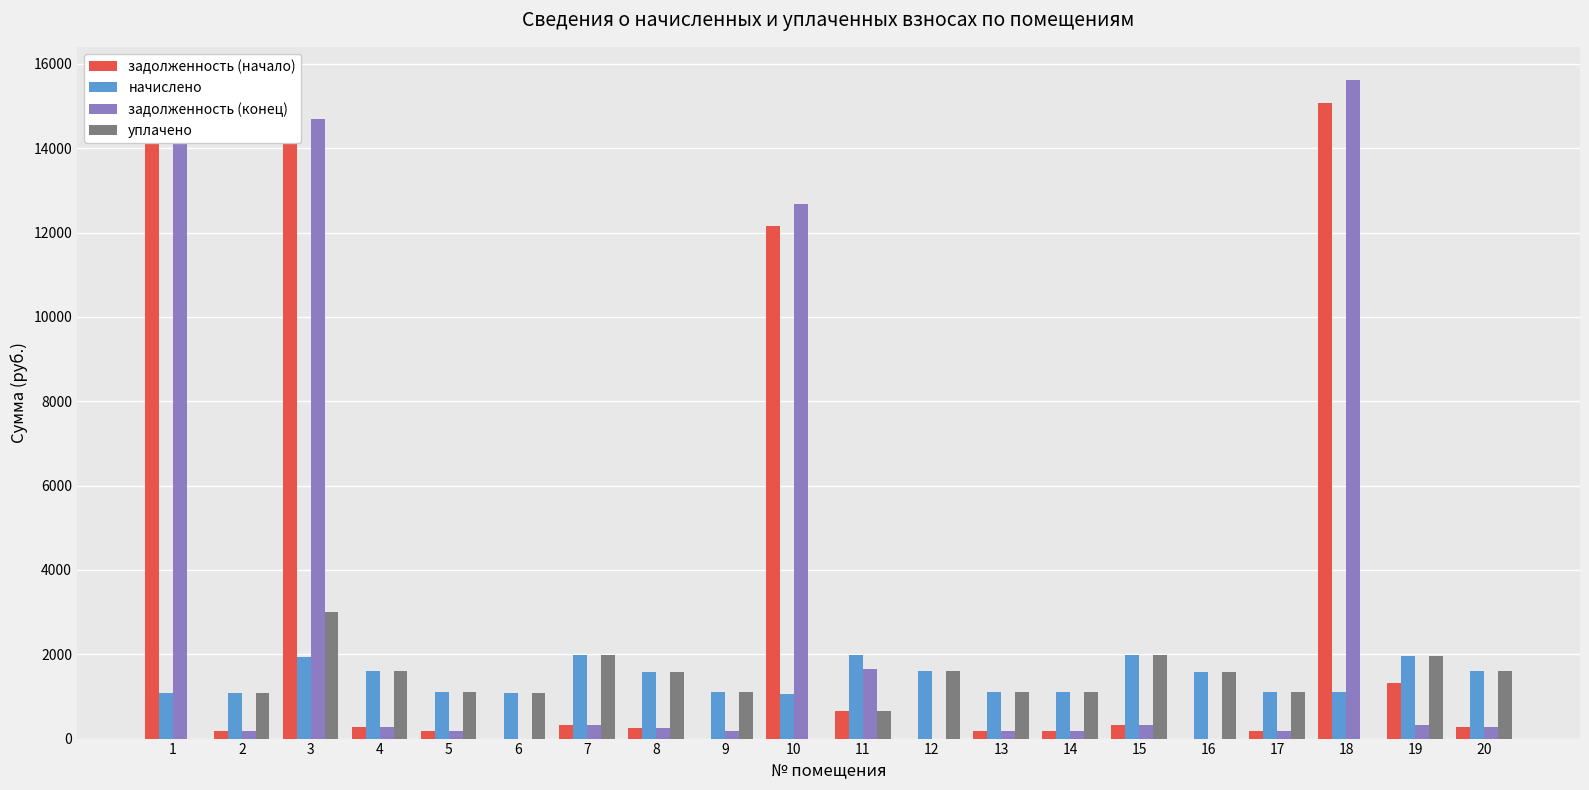

Which has a higher value, 3 or 9?

3